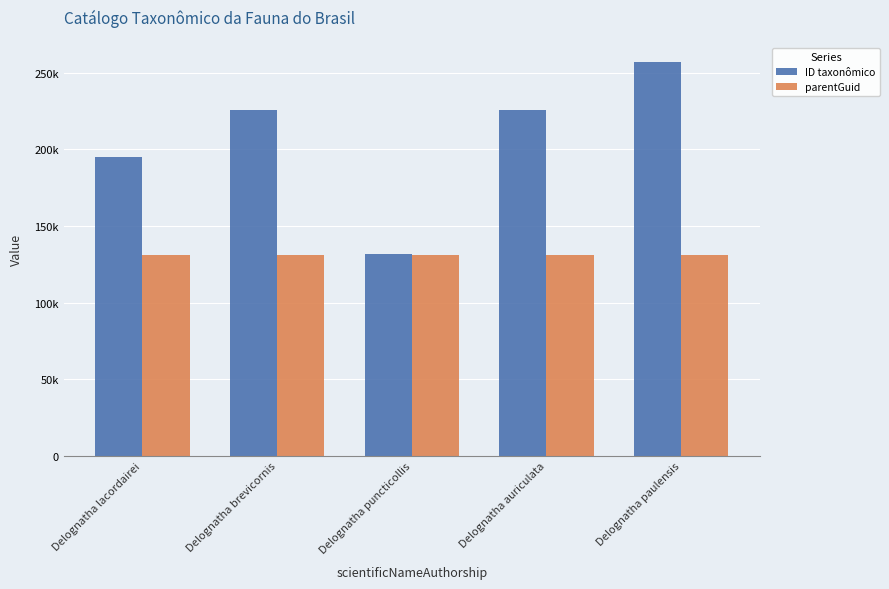

Is the value of parentGuid at Delognatha auriculata greater than the value of ID taxonômico at Delognatha puncticollis?

No